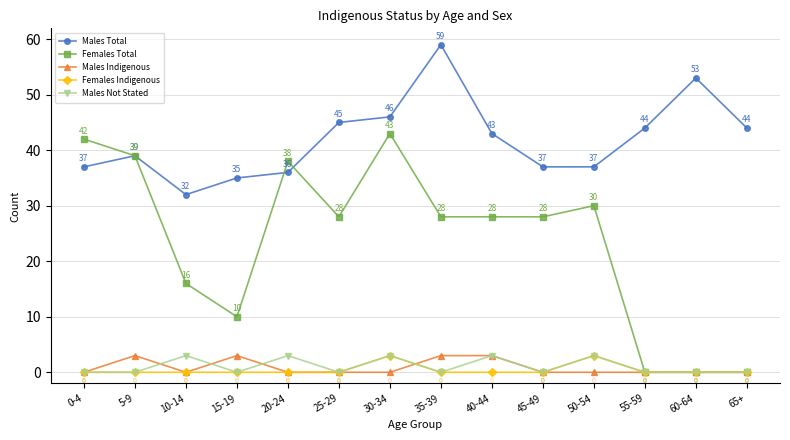

What is the label of the 3rd point from the right?

55-59